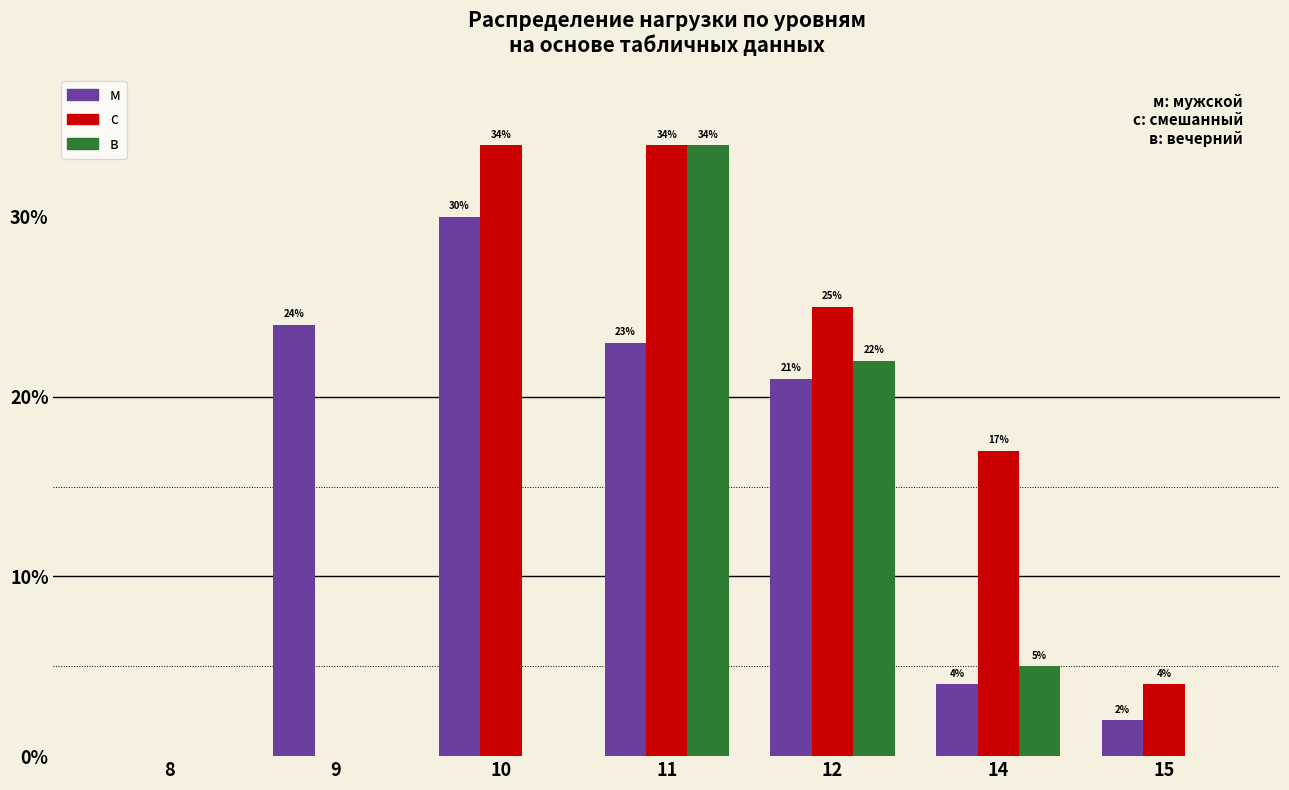

Reading left to right, what are all the values shown in this chart?

м: 8=0	9=24	10=30	11=23	12=21	14=4	15=2
с: 8=0	9=0	10=34	11=34	12=25	14=17	15=4
в: 8=0	9=0	10=0	11=34	12=22	14=5	15=0